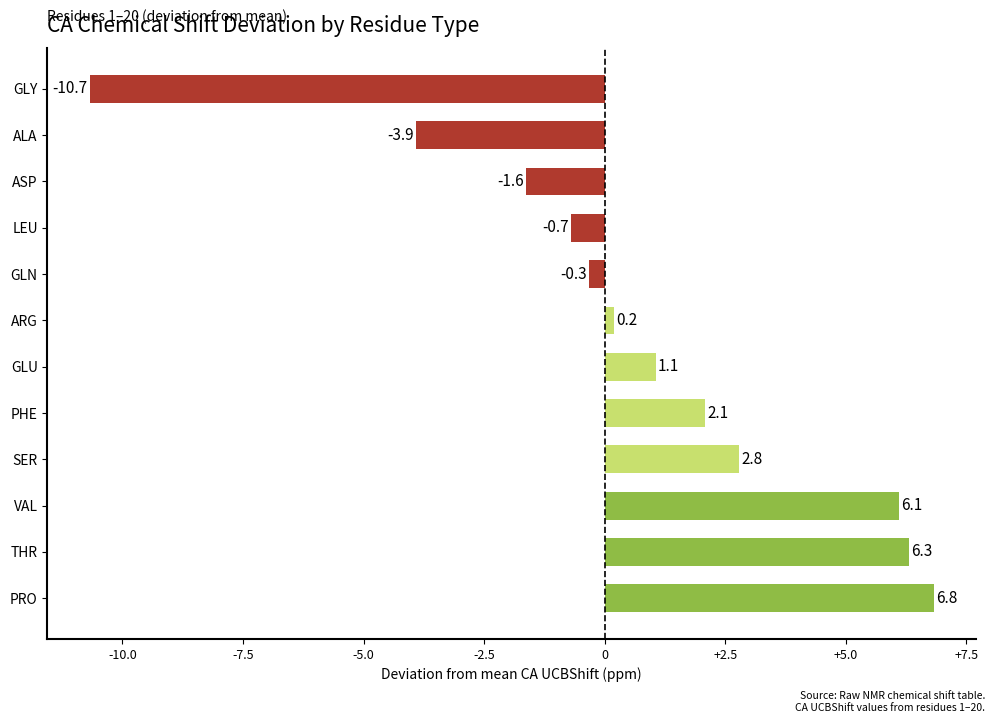

What is the difference between the second highest and second lowest values?

10.2